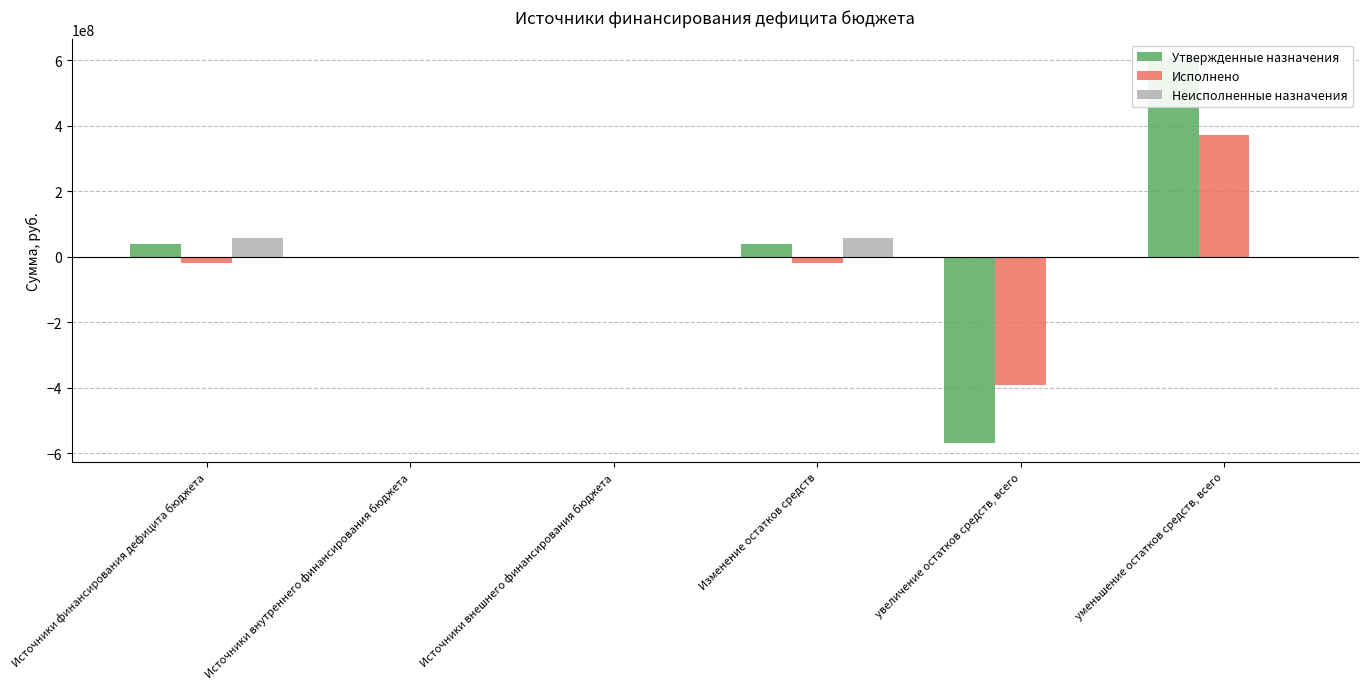

List the series in order of their peak value, highest first.

Утвержденные назначения, Исполнено, Неисполненные назначения